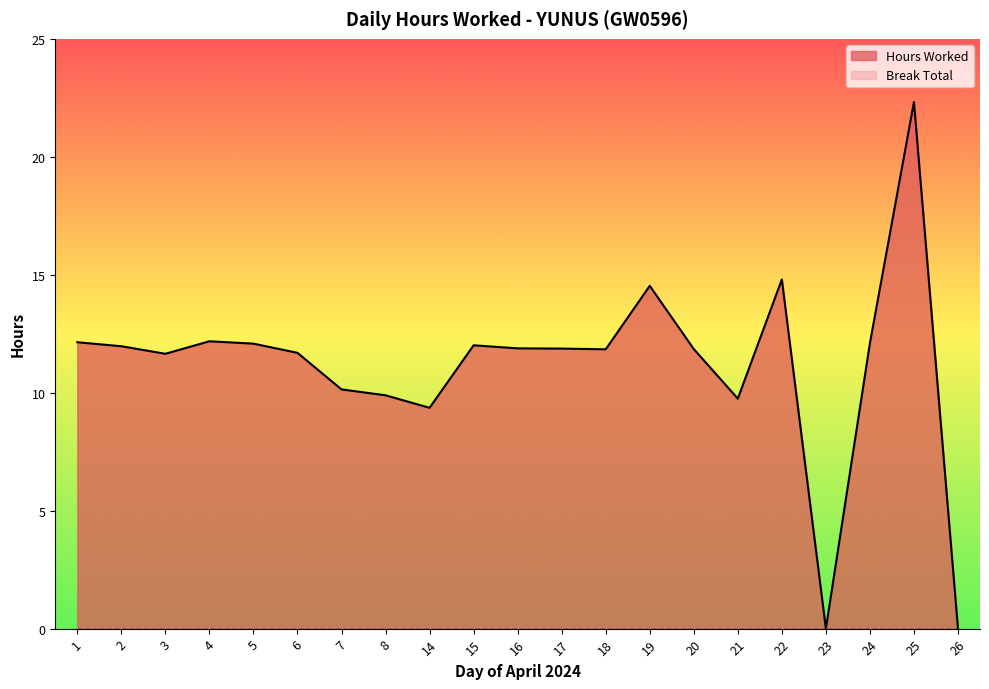

True or false: the data shows 16.3 at 14.

False